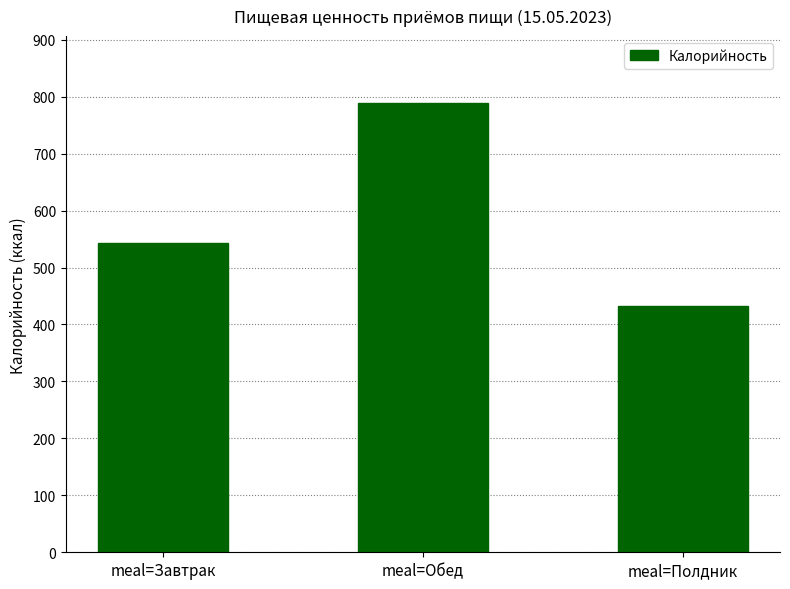

How many bars are there in total?

3